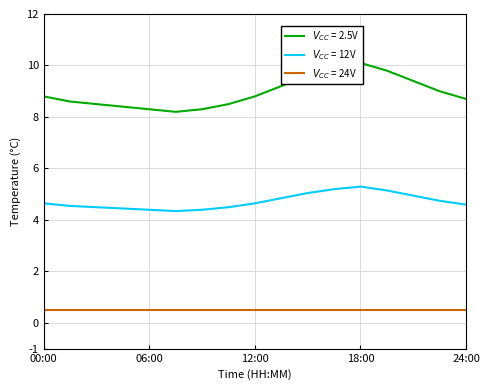

What is the greatest value displayed?

10.1